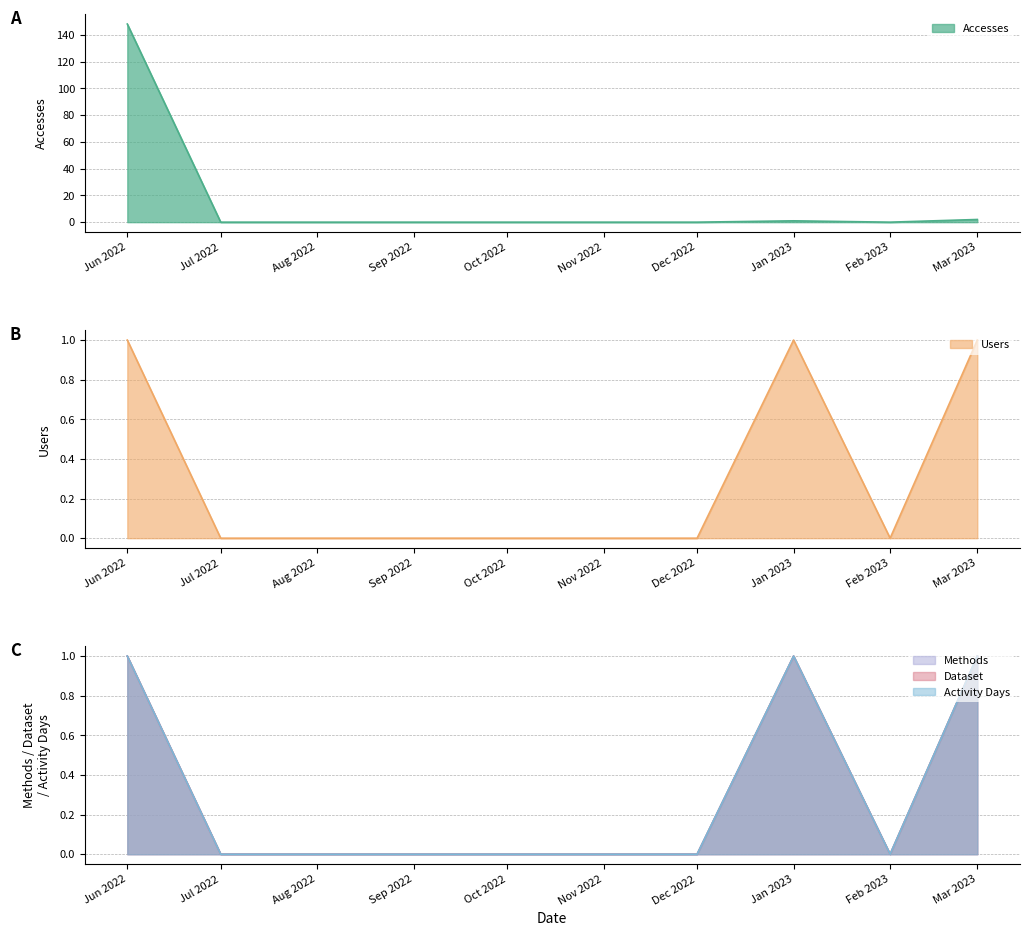

Which series has the largest total across all categories?

Accesses